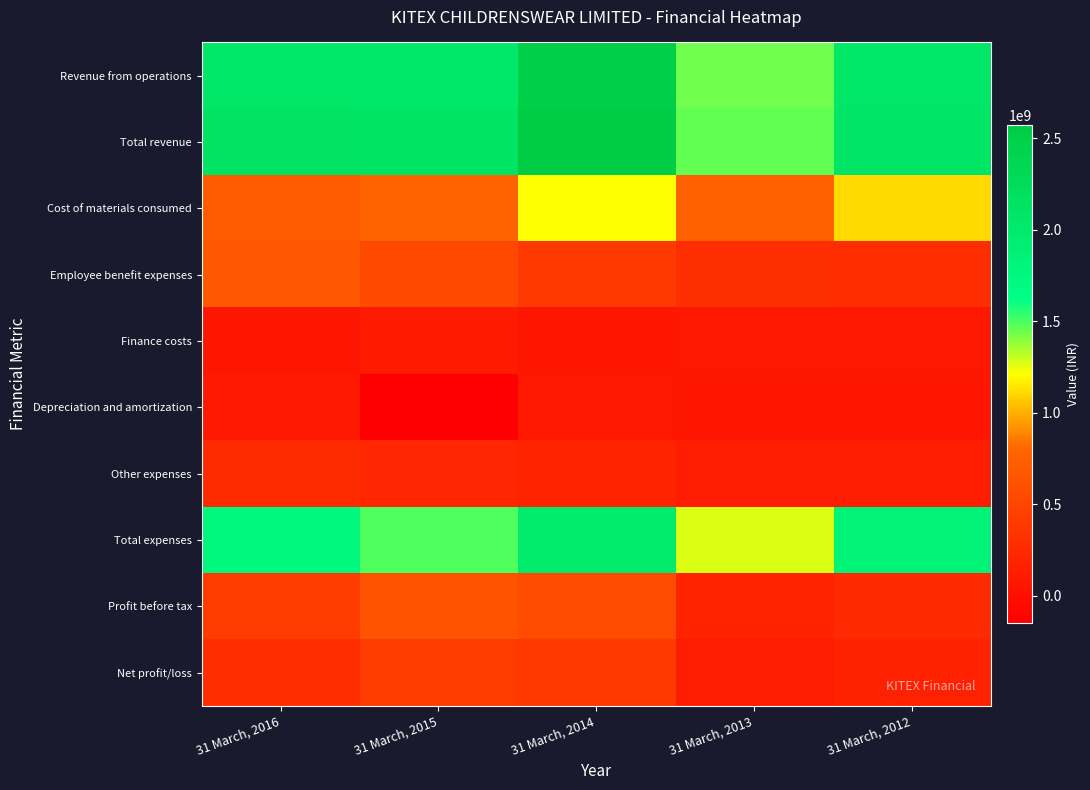

At which category does the chart reach its minimum across all series?

31 March, 2015